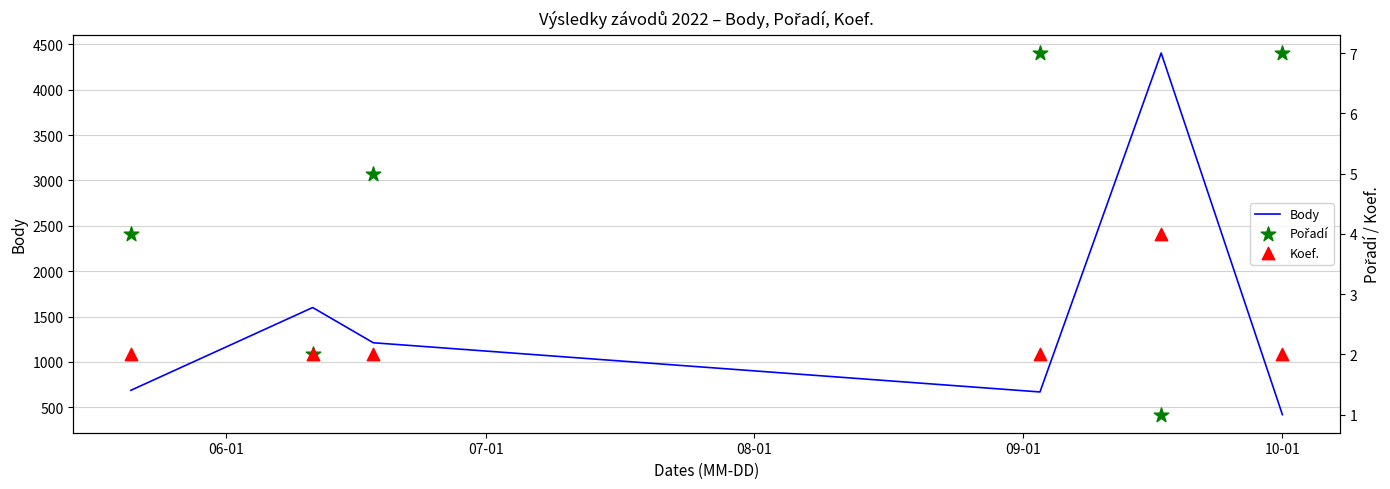

At how many categories does at least one series exceed 4039?

1